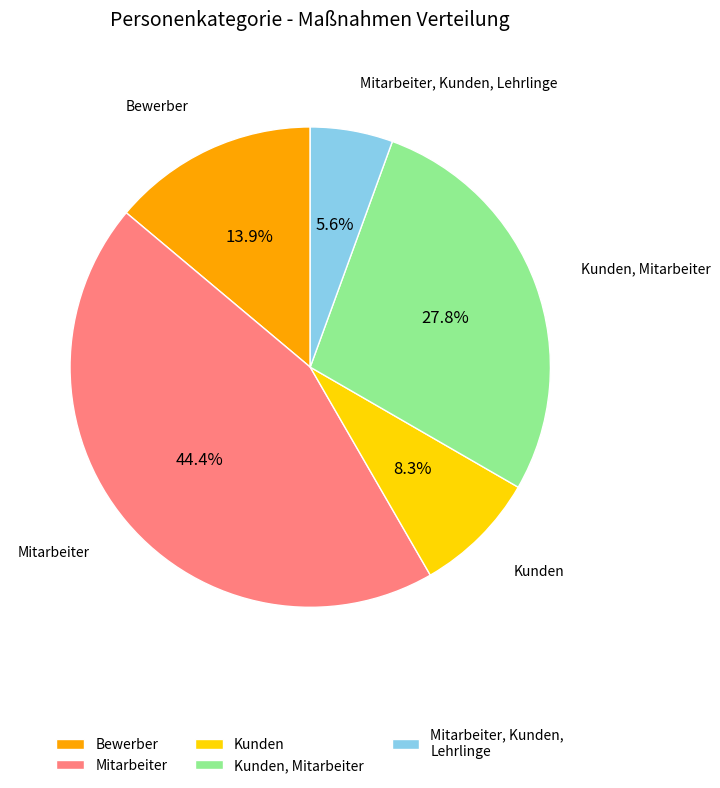

Which category has the smallest portion of the pie?

Mitarbeiter, Kunden, Lehrlinge